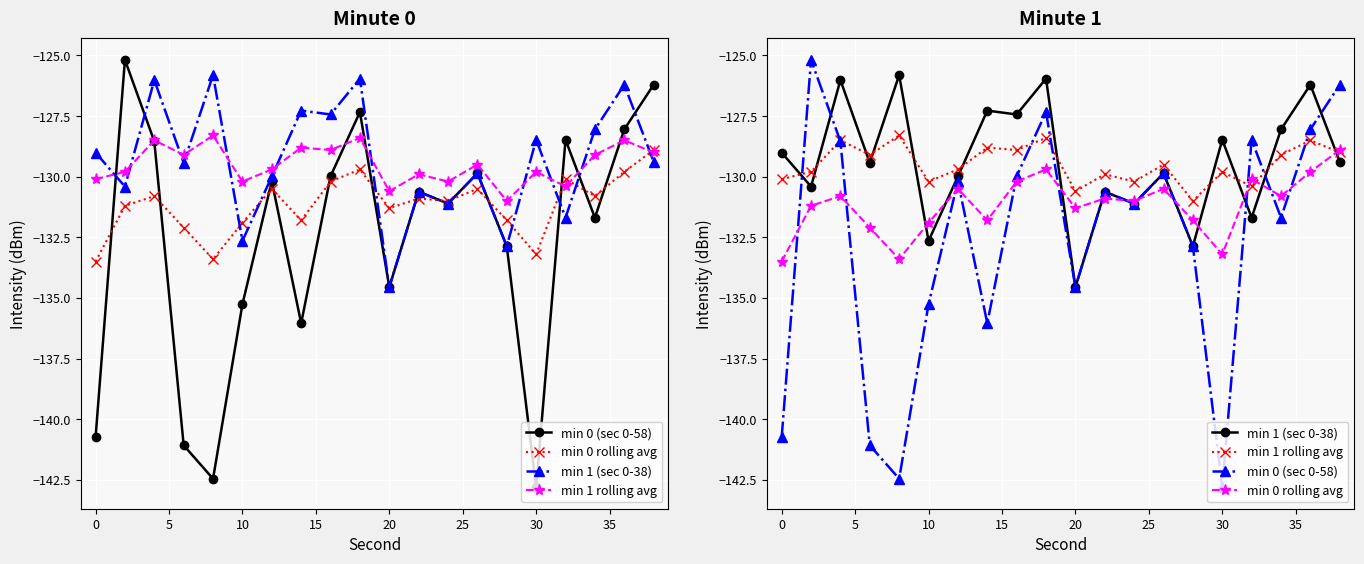

How many times do min 0 rolling avg and min 0 (sec 0-58) cross each other?

13